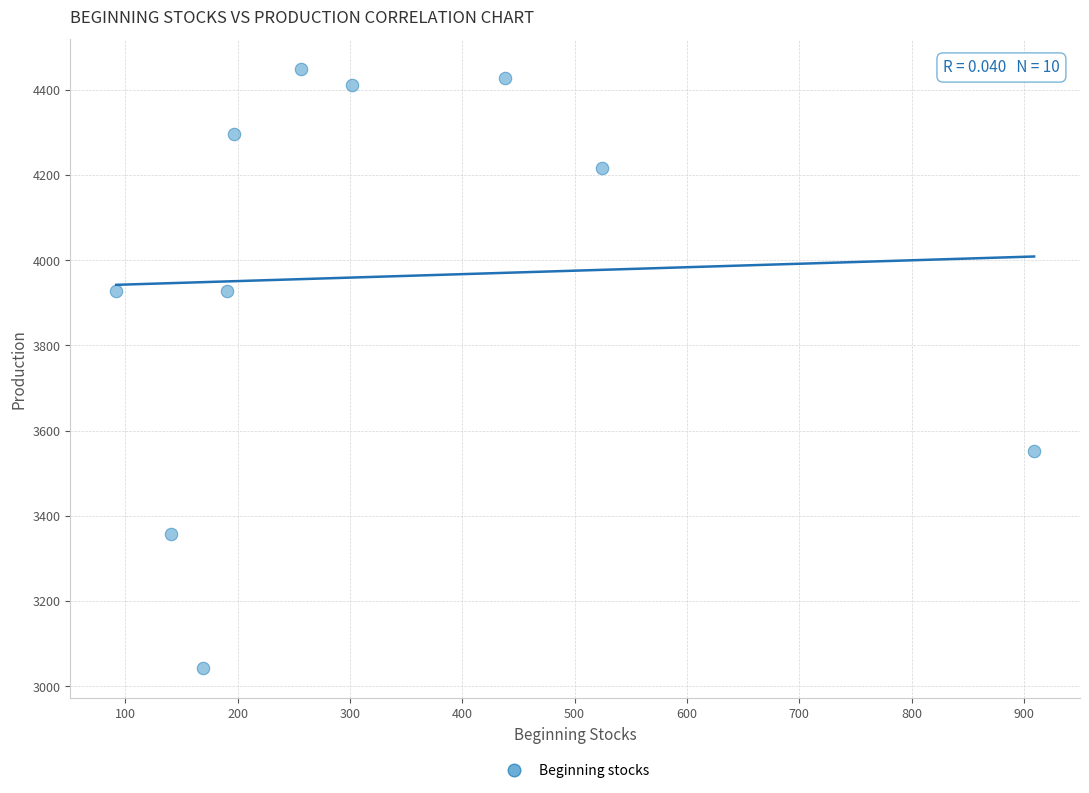

What is the average X value?

321.9